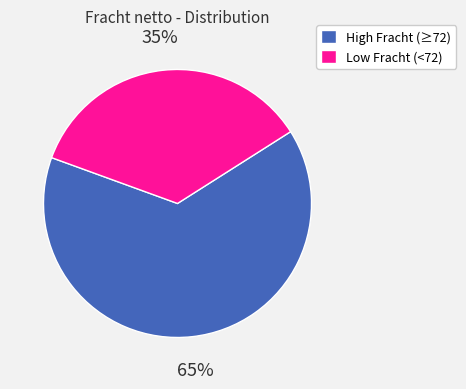

To the nearest percent, what is the average slice percentage?

50%